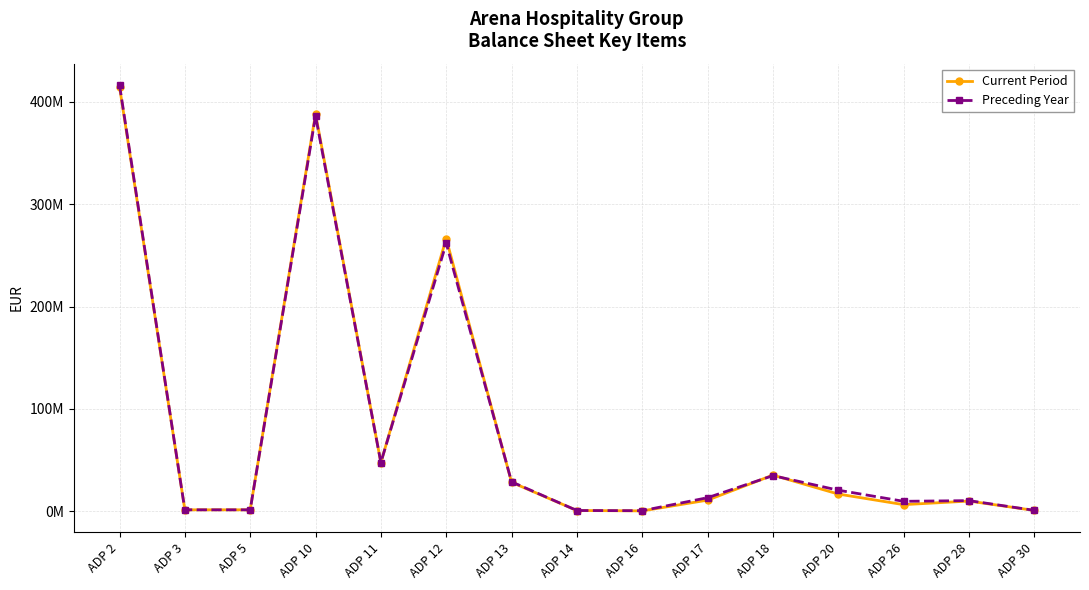

Is this an area chart (filled region under the line)?

No